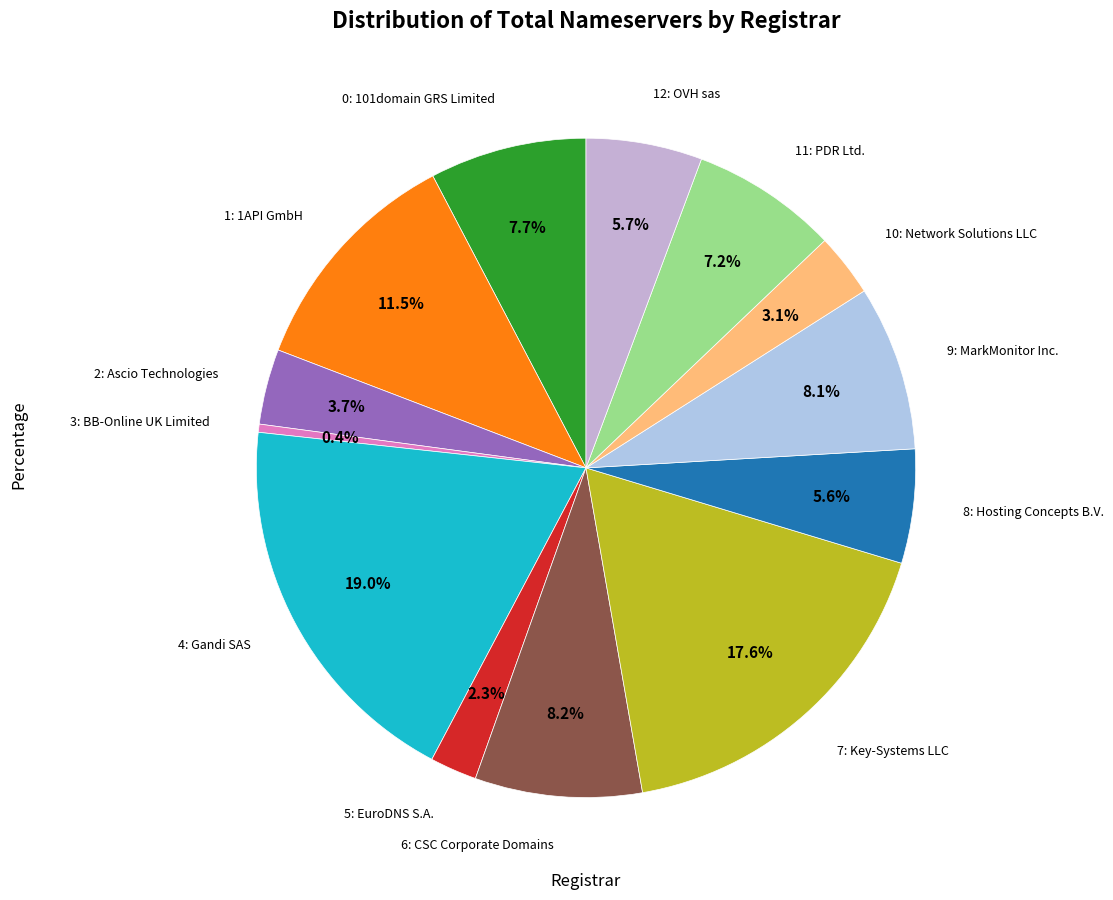

How many segments does this pie chart have?

13